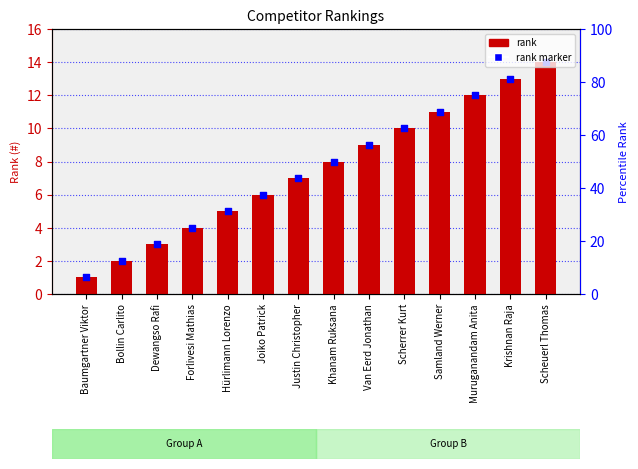

Which series has the largest total across all categories?

#